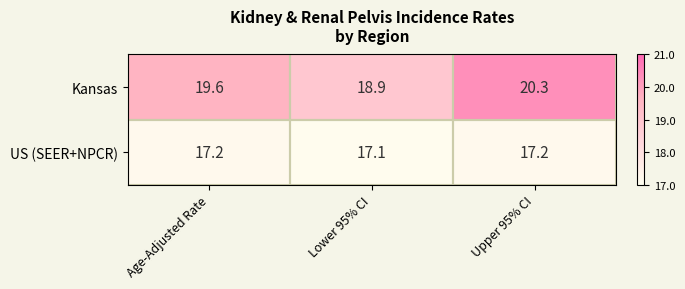

The value of Kansas at Lower 95% CI is 18.9. True or false?

True